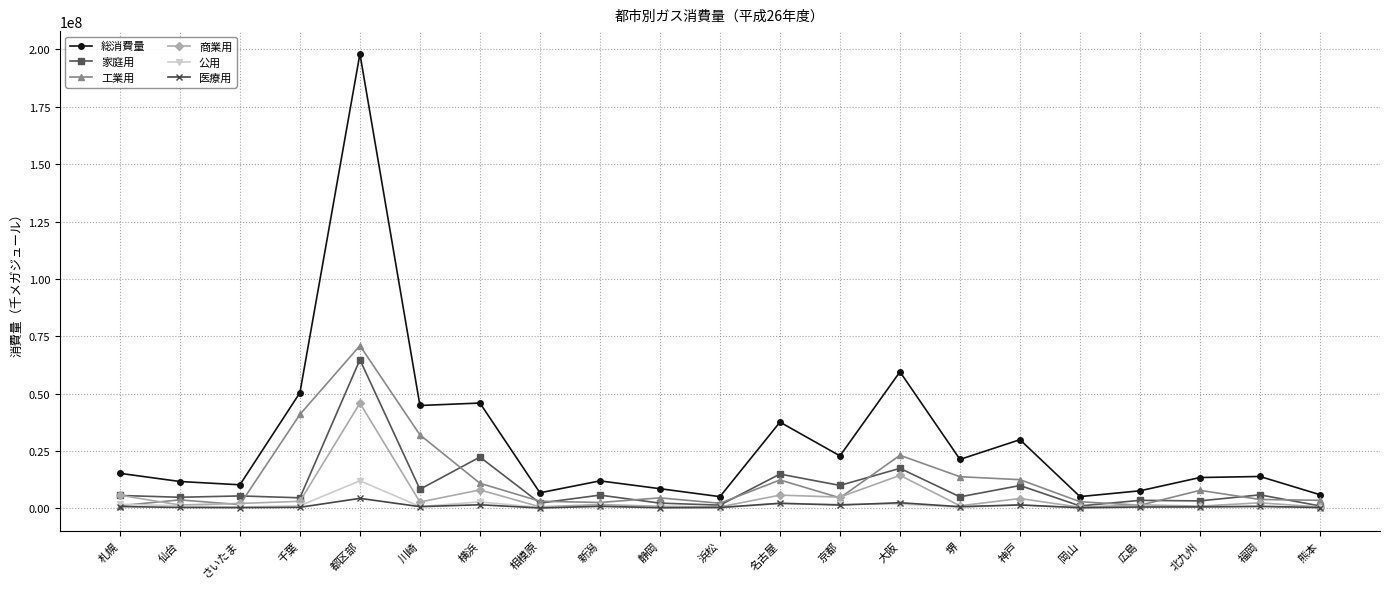

How many values in the 公用 series are below 844380?

10